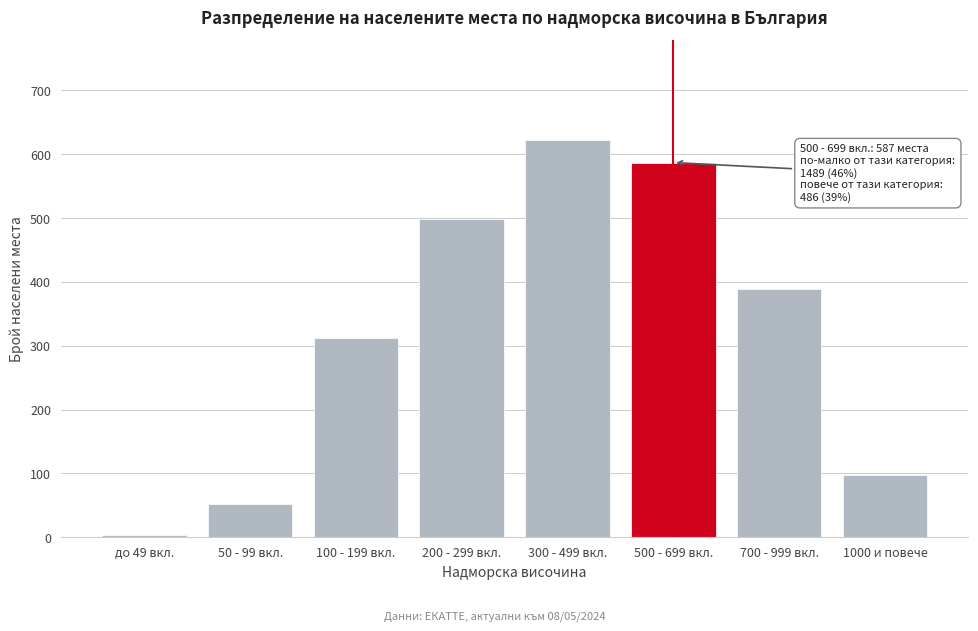

Reading right to left, what are all the values shown in this chart?

1000 и повече=97	700 - 999 вкл.=389	500 - 699 вкл.=587	300 - 499 вкл.=623	200 - 299 вкл.=498	100 - 199 вкл.=312	50 - 99 вкл.=52	до 49 вкл.=4